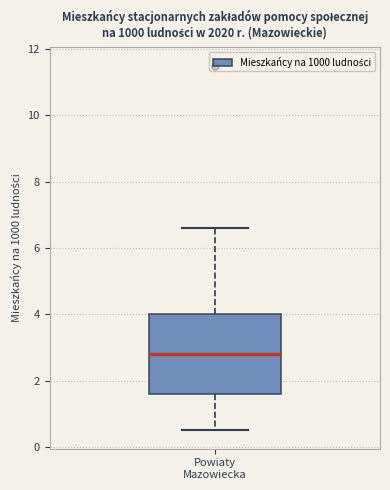

Where does the upper whisker of the box for Powiaty Mazowiecka end on the y-axis? The values are not printed on the chart, so give them approximately, as read against the axis.

6.6